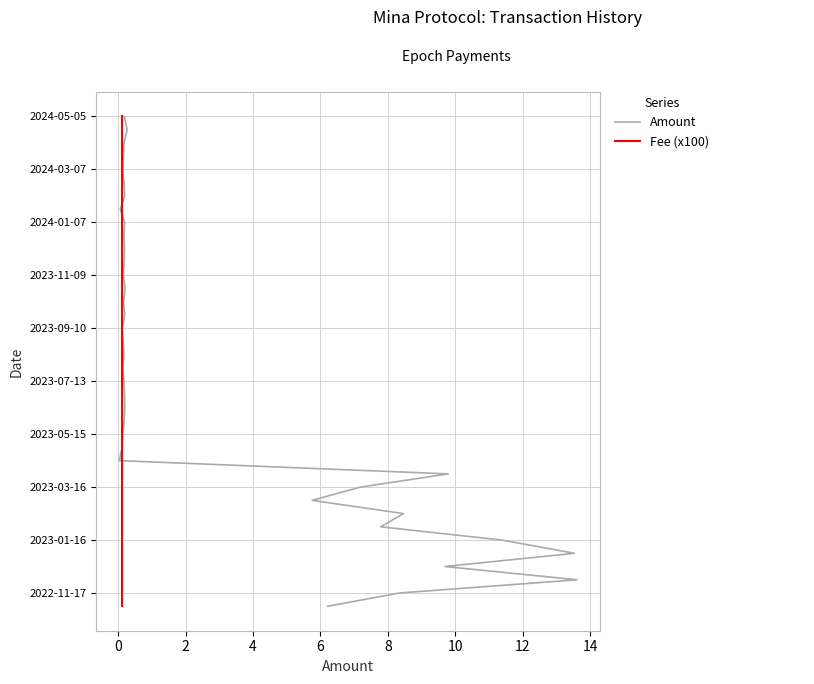

What are all the series names shown in the legend?

Amount, Fee (x100)